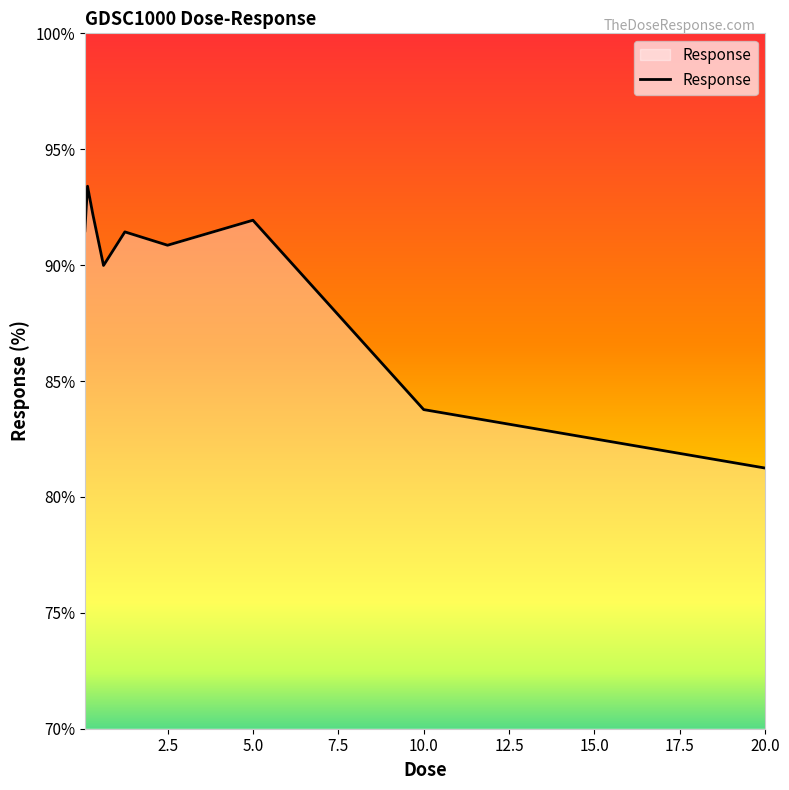

What is the minimum value shown in the chart?

81.2